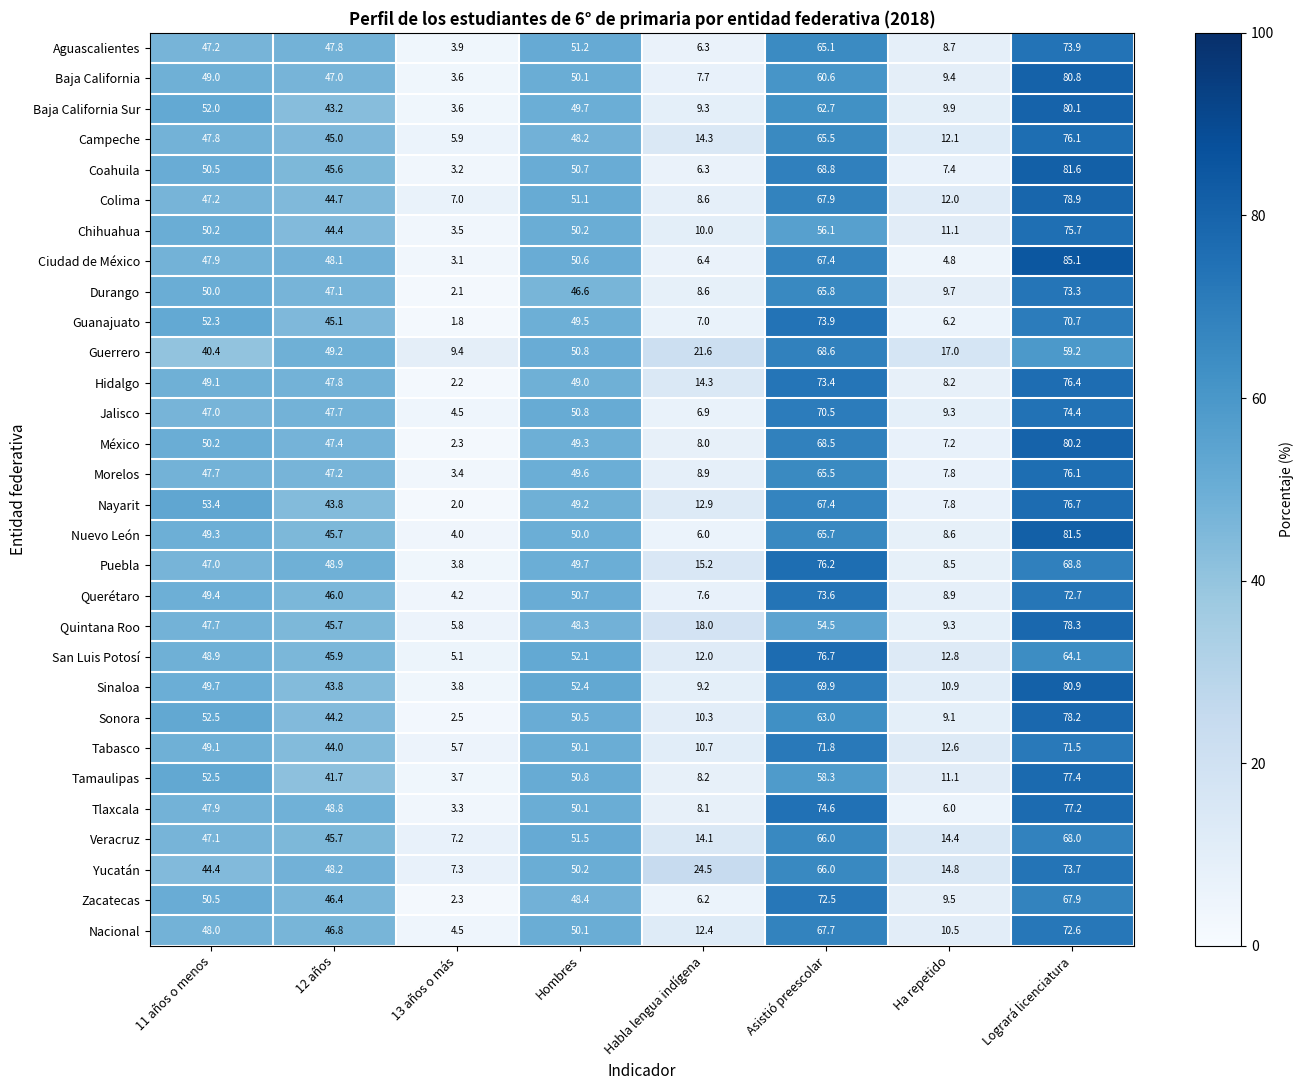

The value of Baja California at 12 años is 47.0. True or false?

True